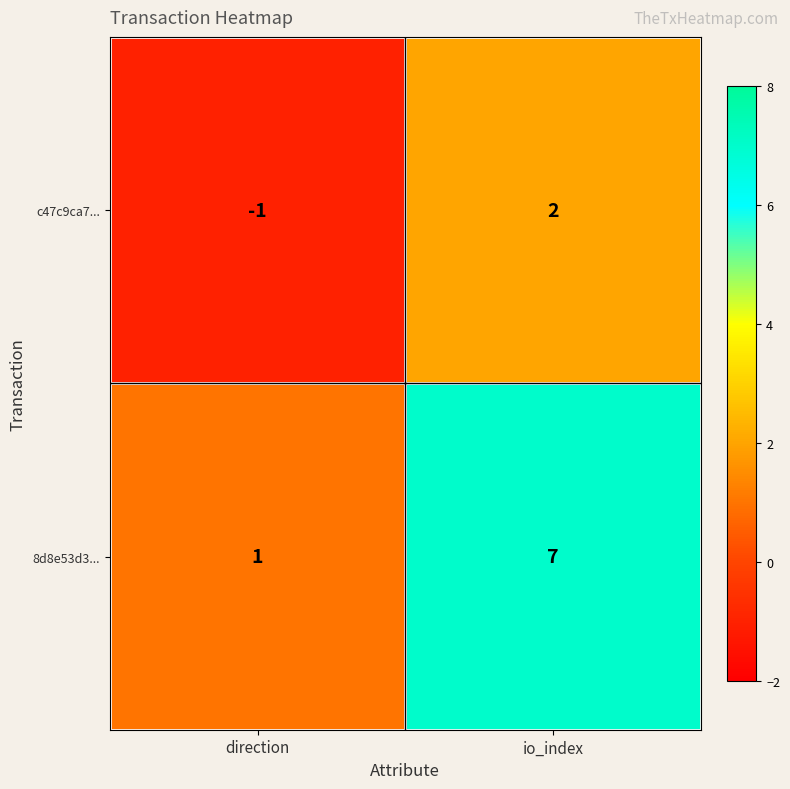

Rank the series by their average value, from highest to lowest.

8d8e53d3..., c47c9ca7...